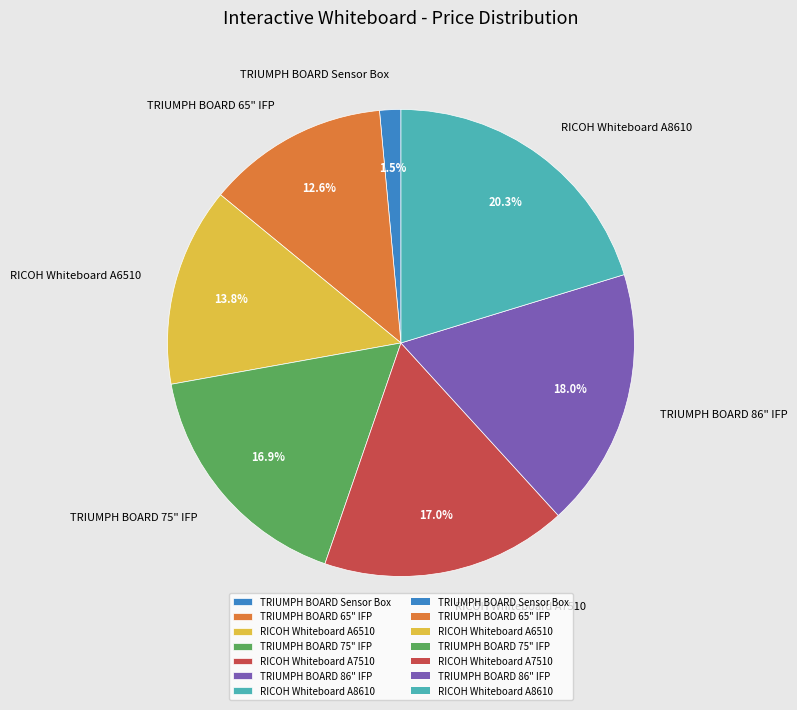

How many slices are in this pie chart?

7